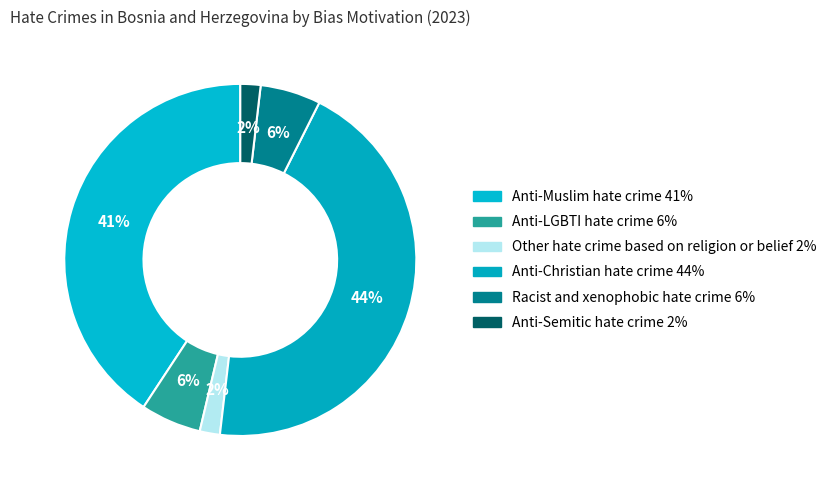

Count the number of slices in the pie.

6